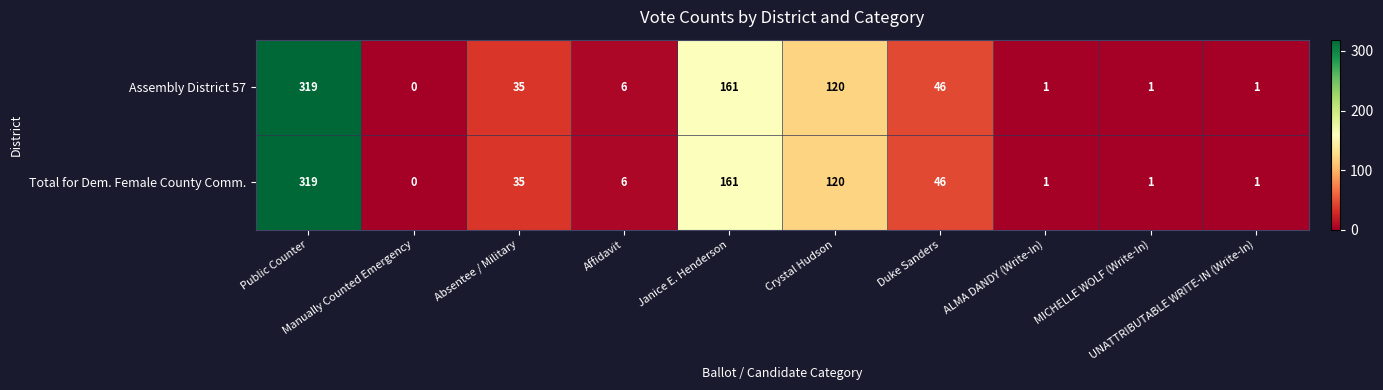

What is the maximum value shown in the chart?

319